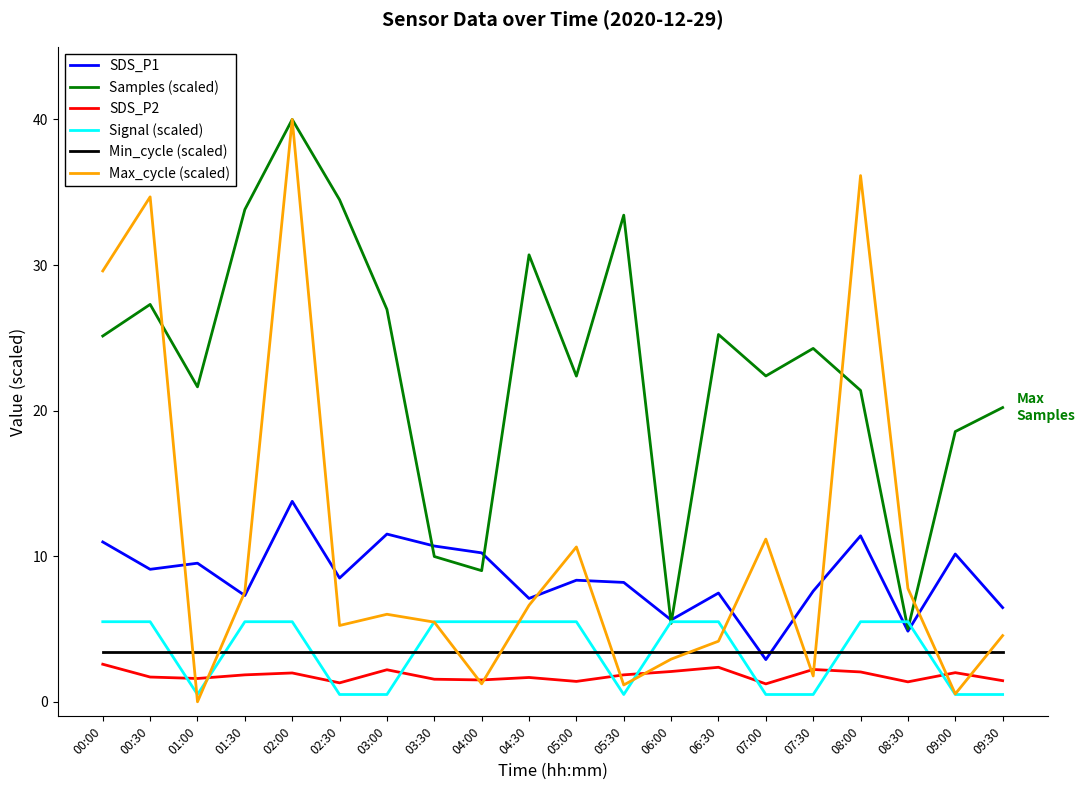

What position from the right is 02:00?

16